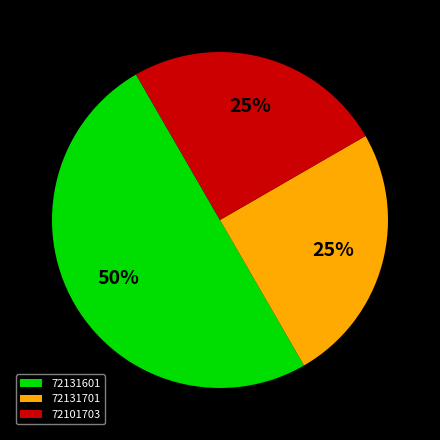

What is the largest slice in the pie chart?

72131601